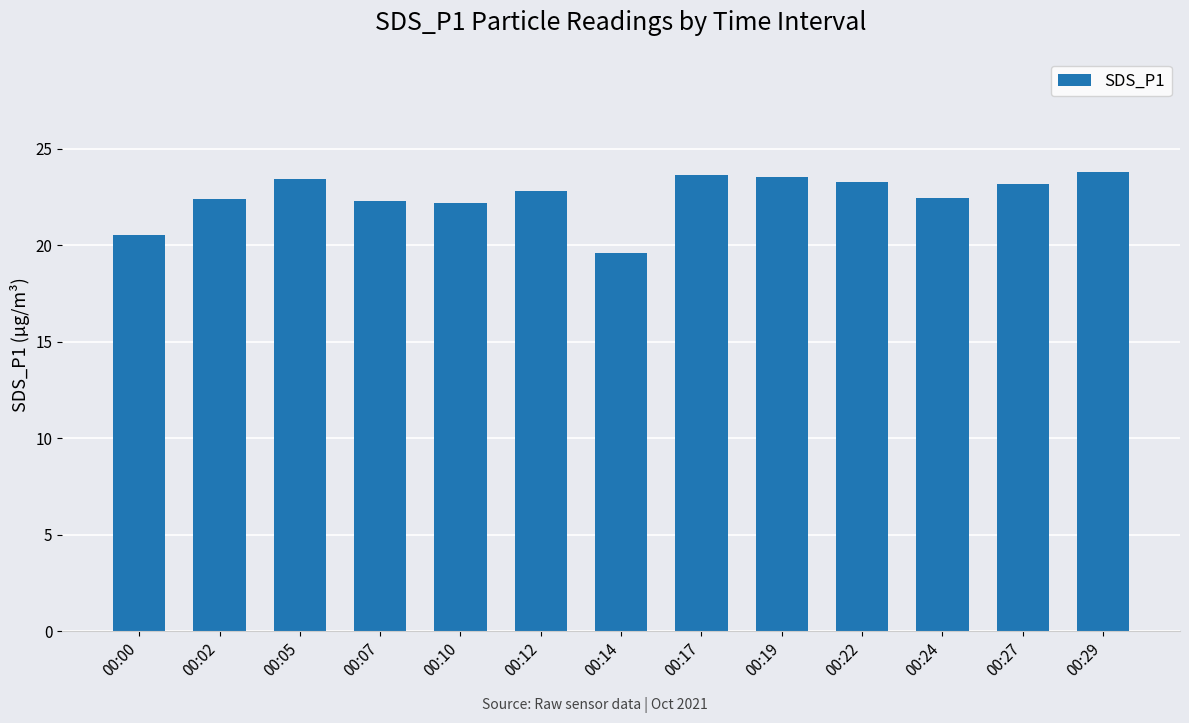

What is the sum of all values?

293.1